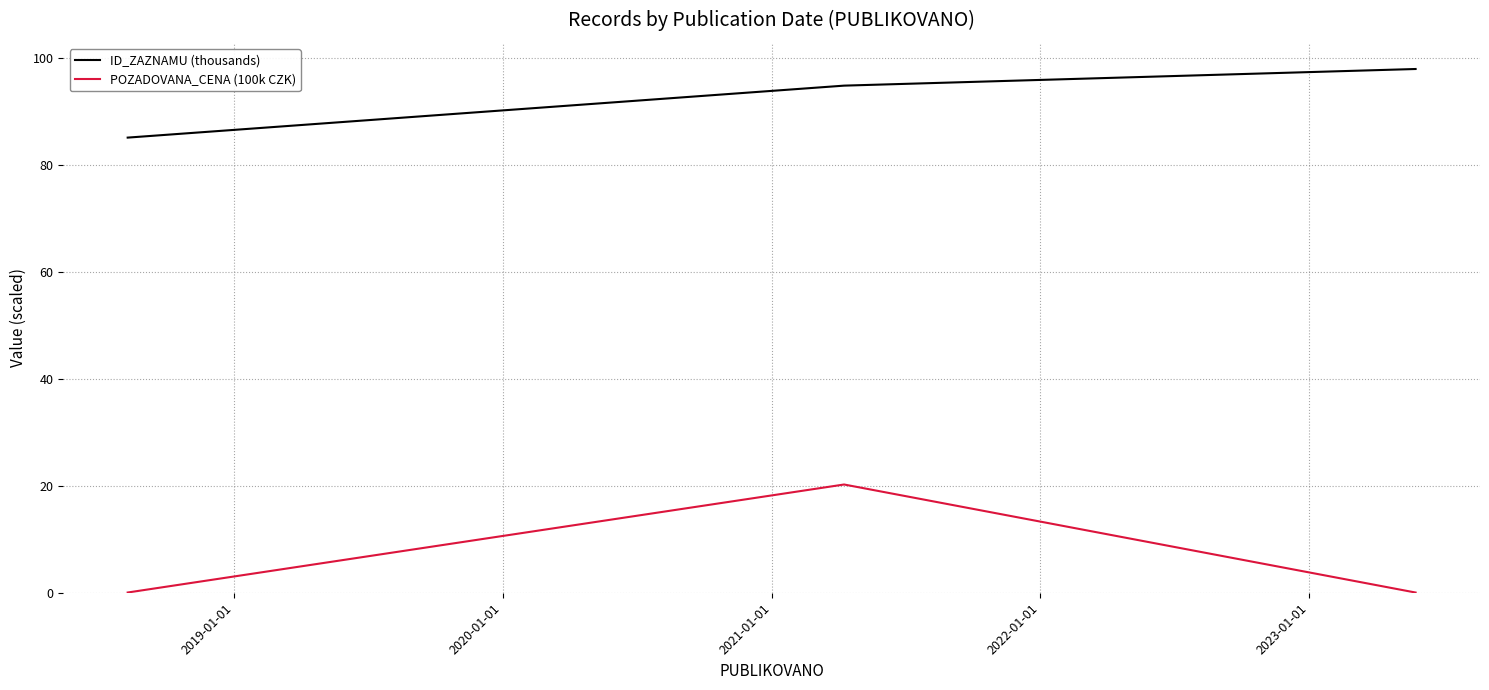

List the series in order of their overall mean, highest first.

ID_ZAZNAMU (thousands), POZADOVANA_CENA (100k CZK)